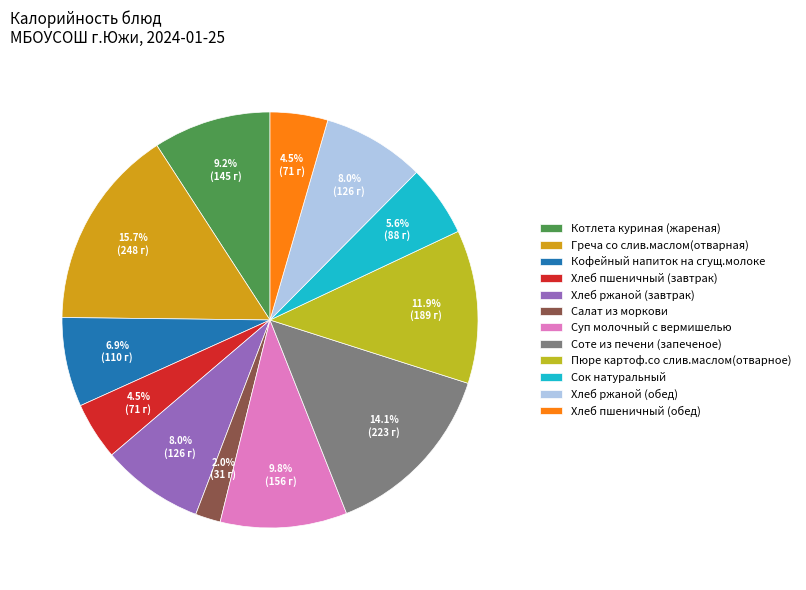

To the nearest percent, what is the combined percentage of Хлеб ржаной (обед) and Хлеб ржаной (завтрак)?

16%